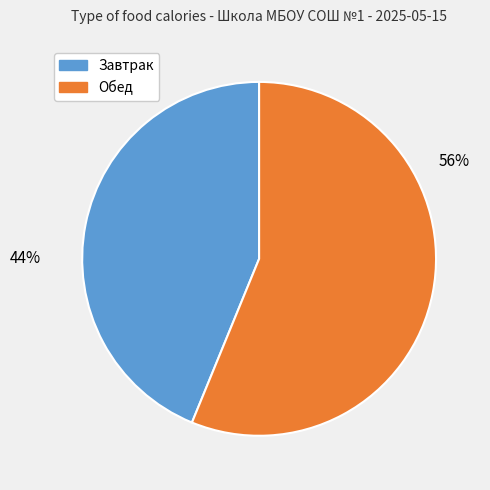

Is there a majority slice in this chart?

Yes